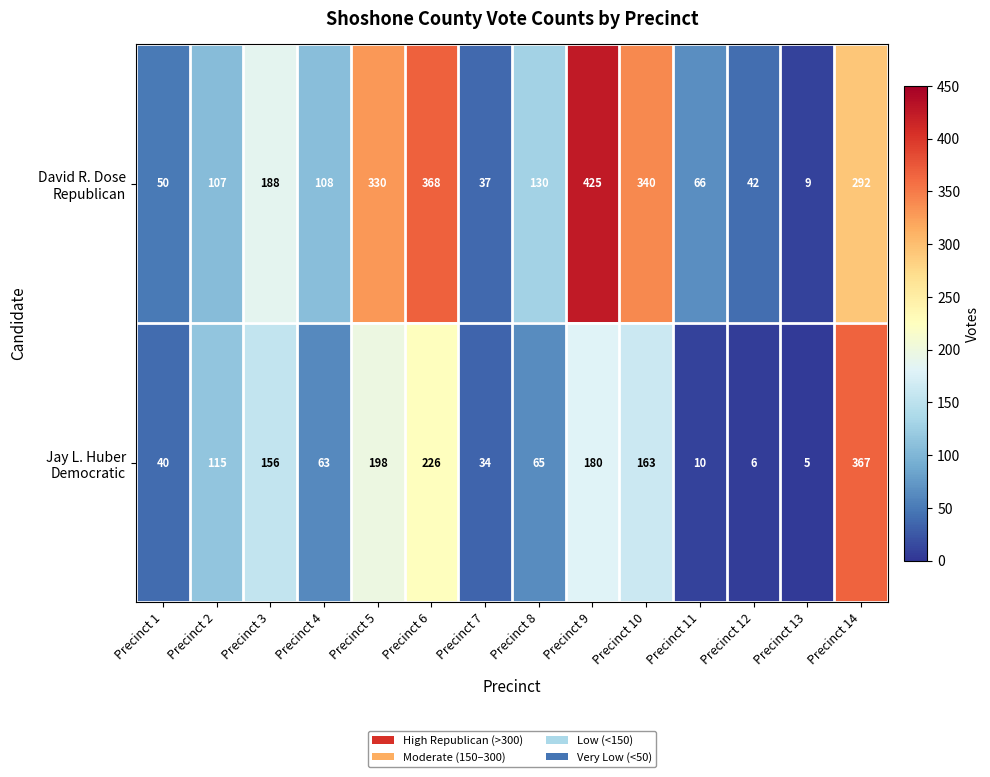

What is the difference between the highest and lowest values at Precinct 4?

45